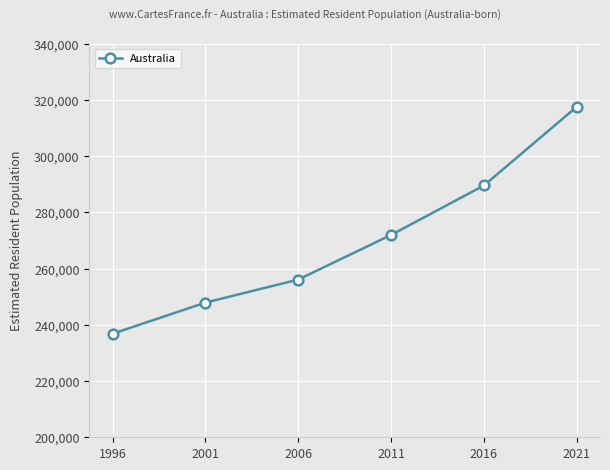

Approximately how many times larger is the value at 2016 compared to 2001?

1.2